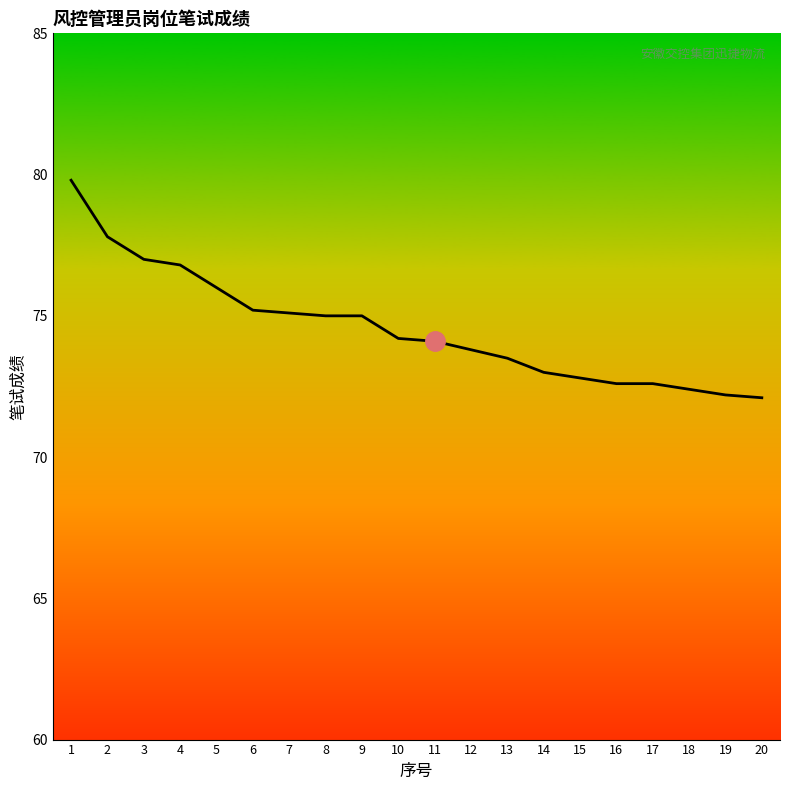

True or false: the data shows 75.2 at 6.

True